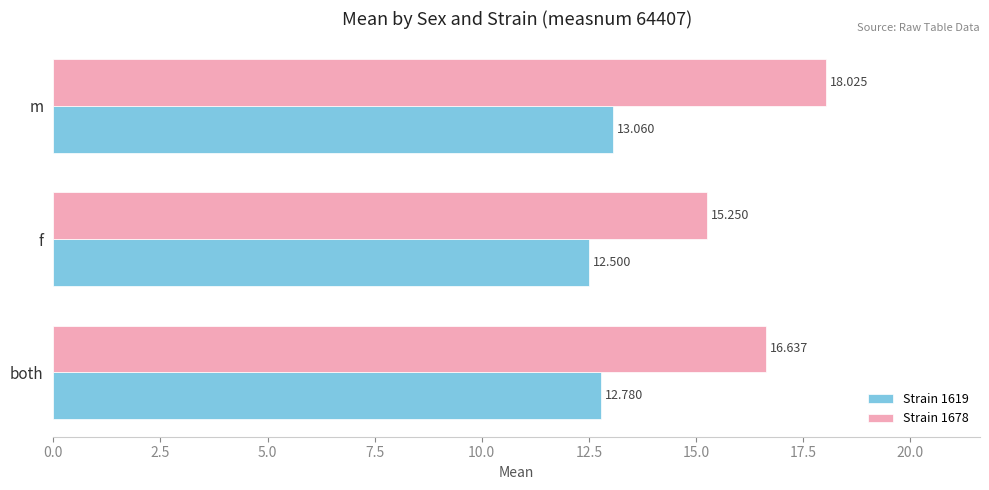

What are all the series names shown in the legend?

Strain 1619, Strain 1678